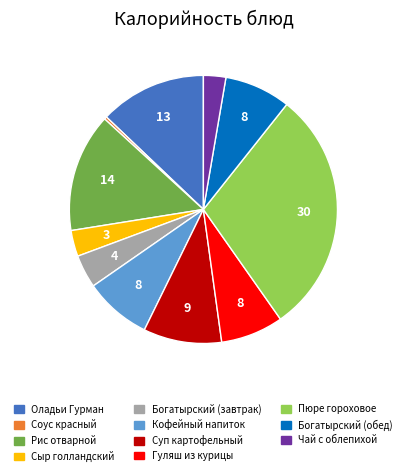

True or false: Богатырский (завтрак) accounts for 4% of the total.

True